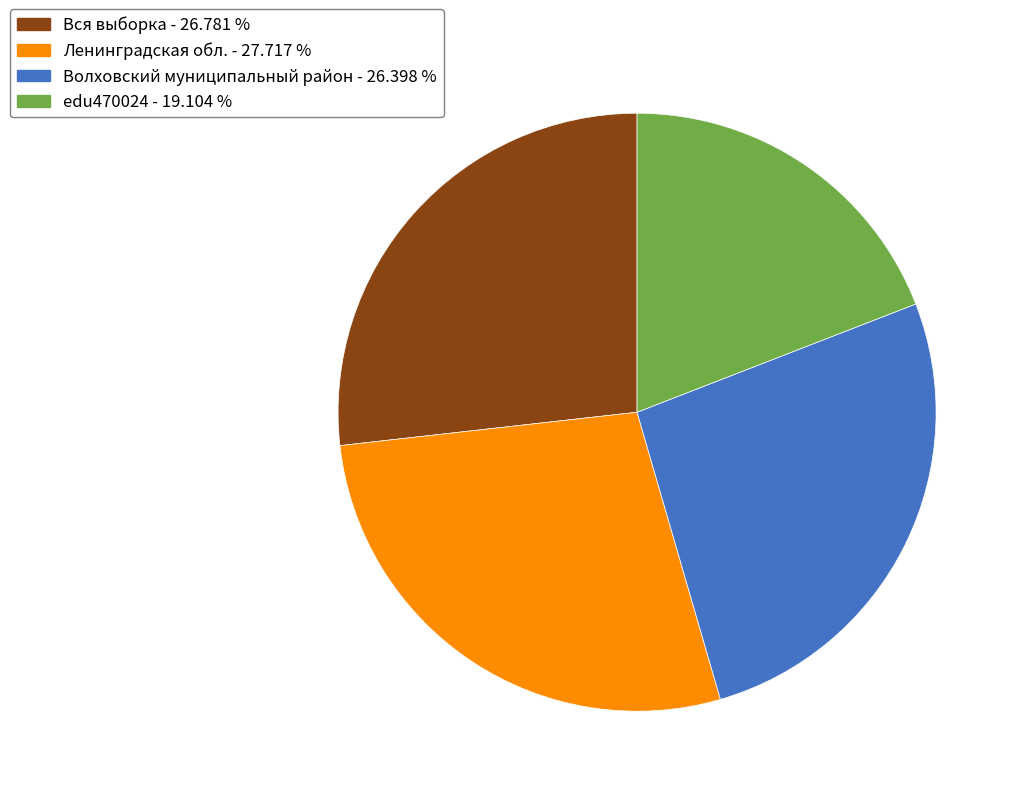

Is there a majority slice in this chart?

No